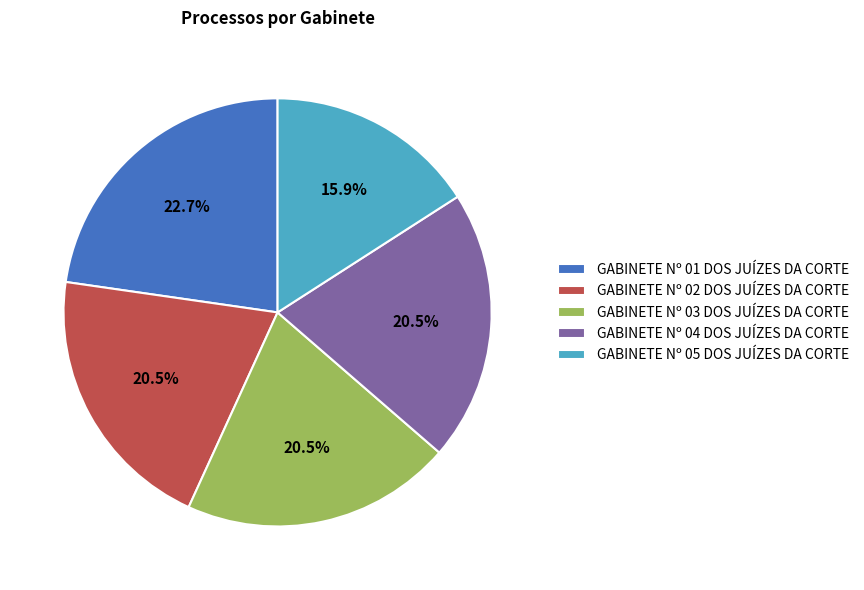

What is the largest slice in the pie chart?

GABINETE Nº 01 DOS JUÍZES DA CORTE